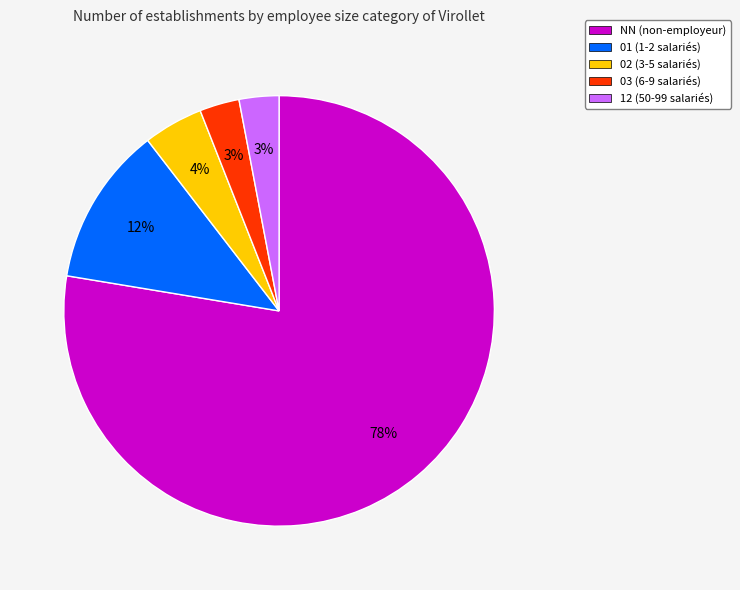

To the nearest percent, what is the difference between the NN (non-employeur) and 03 (6-9 salariés) slice percentages?

75%